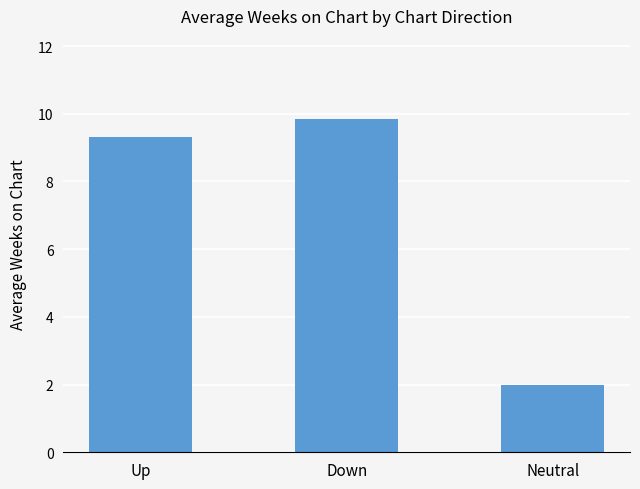

Rank the categories by value from lowest to highest.

Neutral, Up, Down